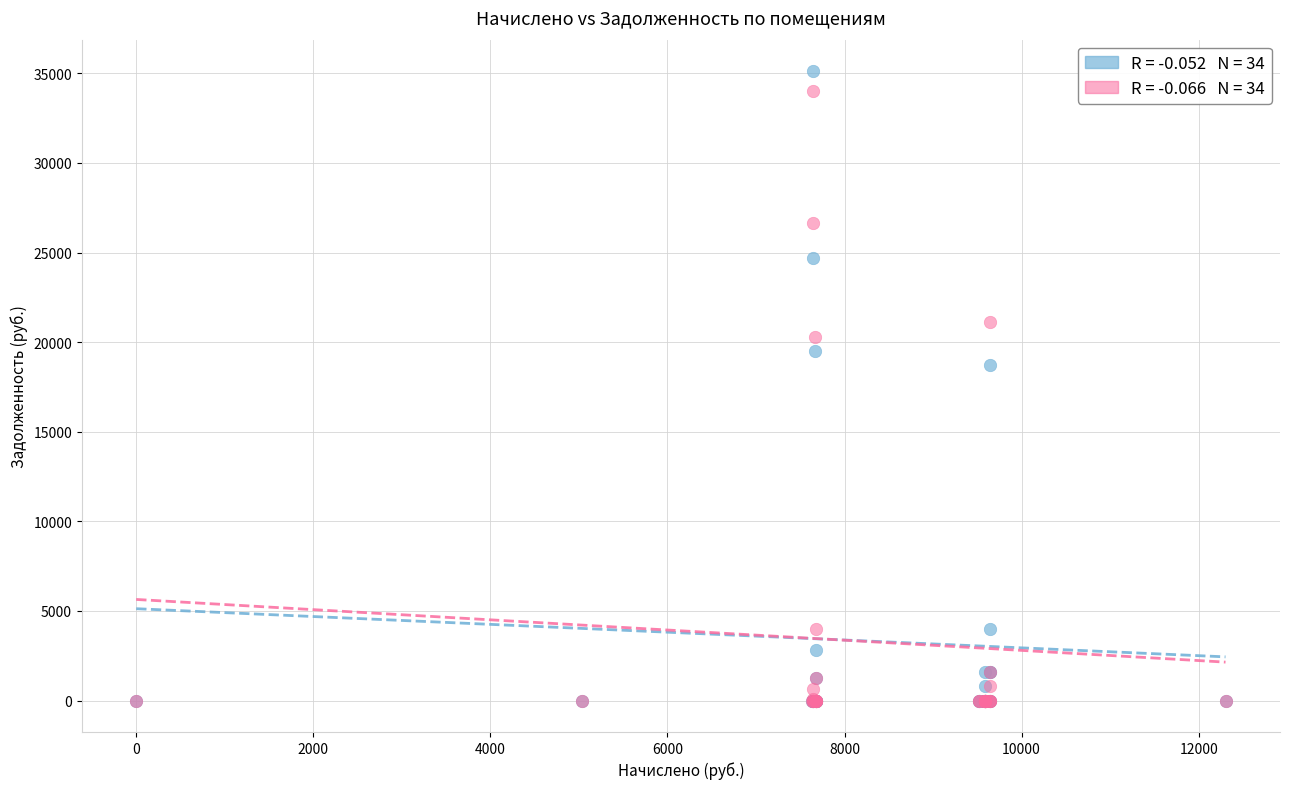

Across all series, what Y value is closest to 17563?

18709.7